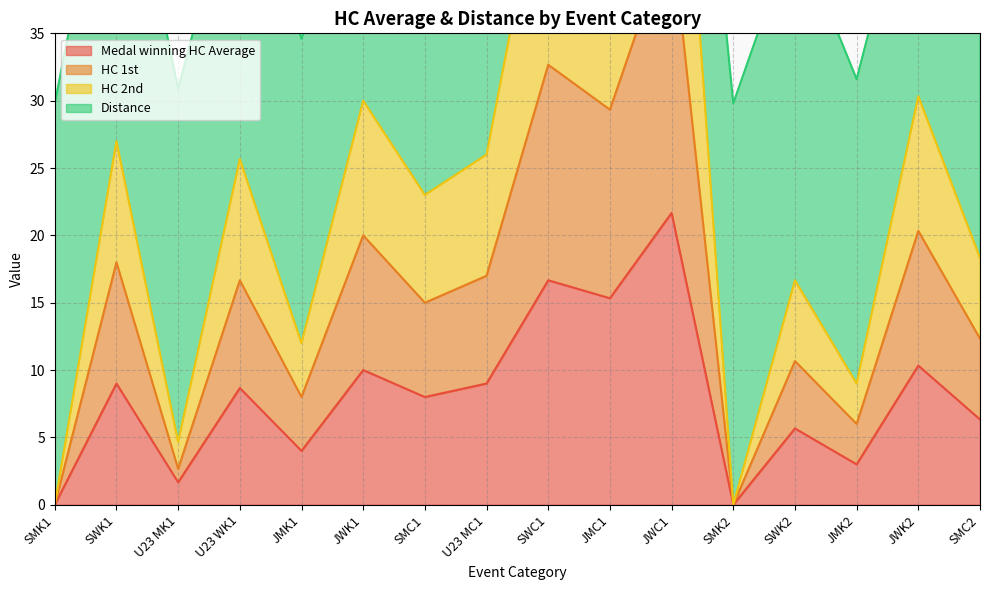

True or false: Medal winning HC Average has a value of 15.3 at JMC1.

True